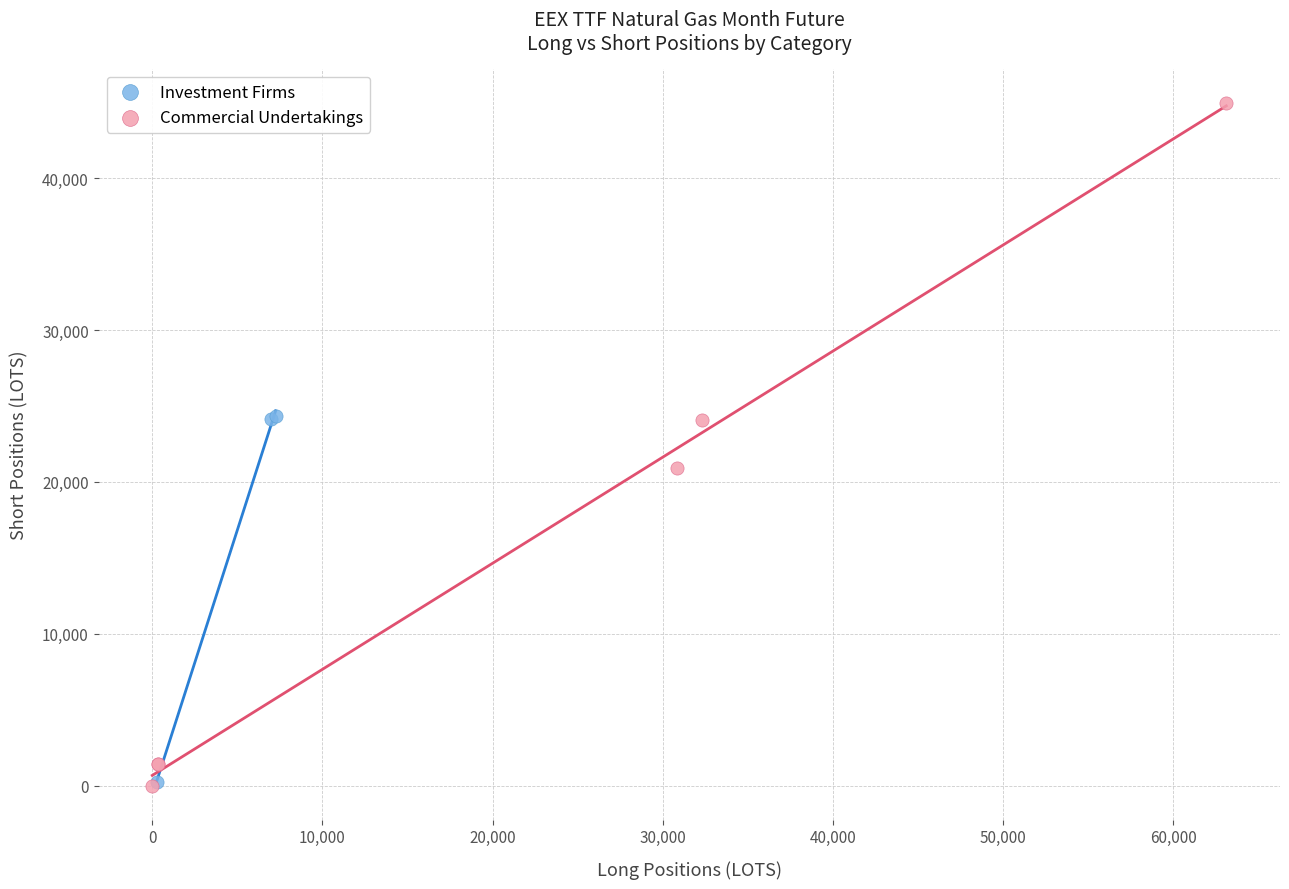

Which series reaches the maximum Y coordinate?

Commercial Undertakings